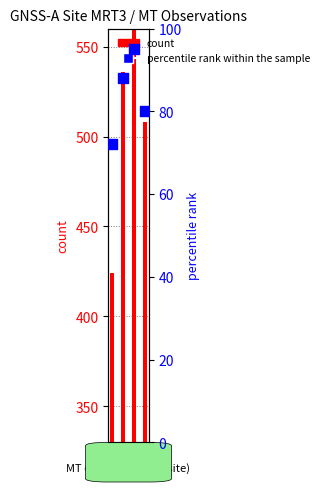

Which series has the largest total across all categories?

count